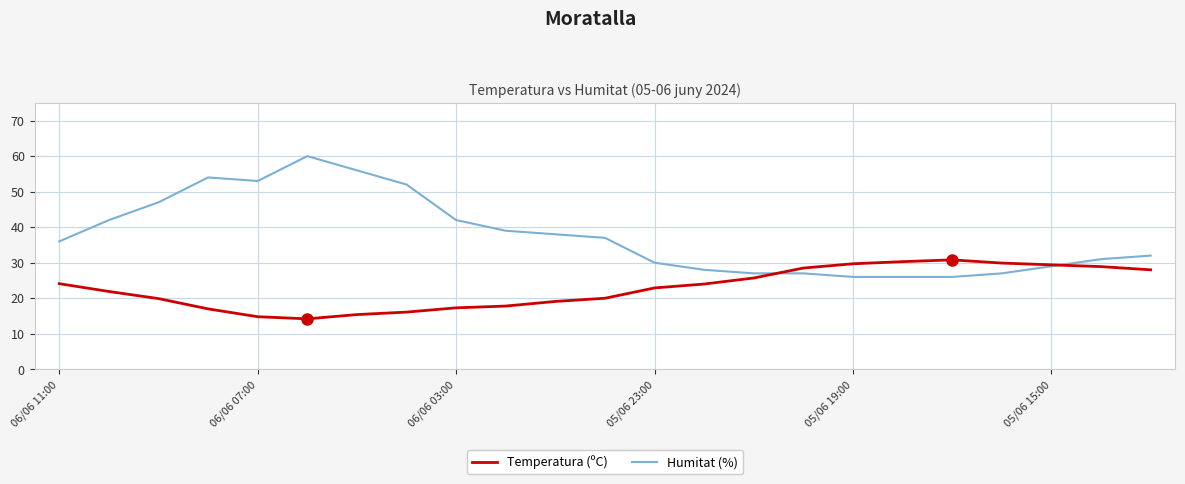

List the series in order of their overall mean, lowest first.

Temperatura (ºC), Humitat (%)